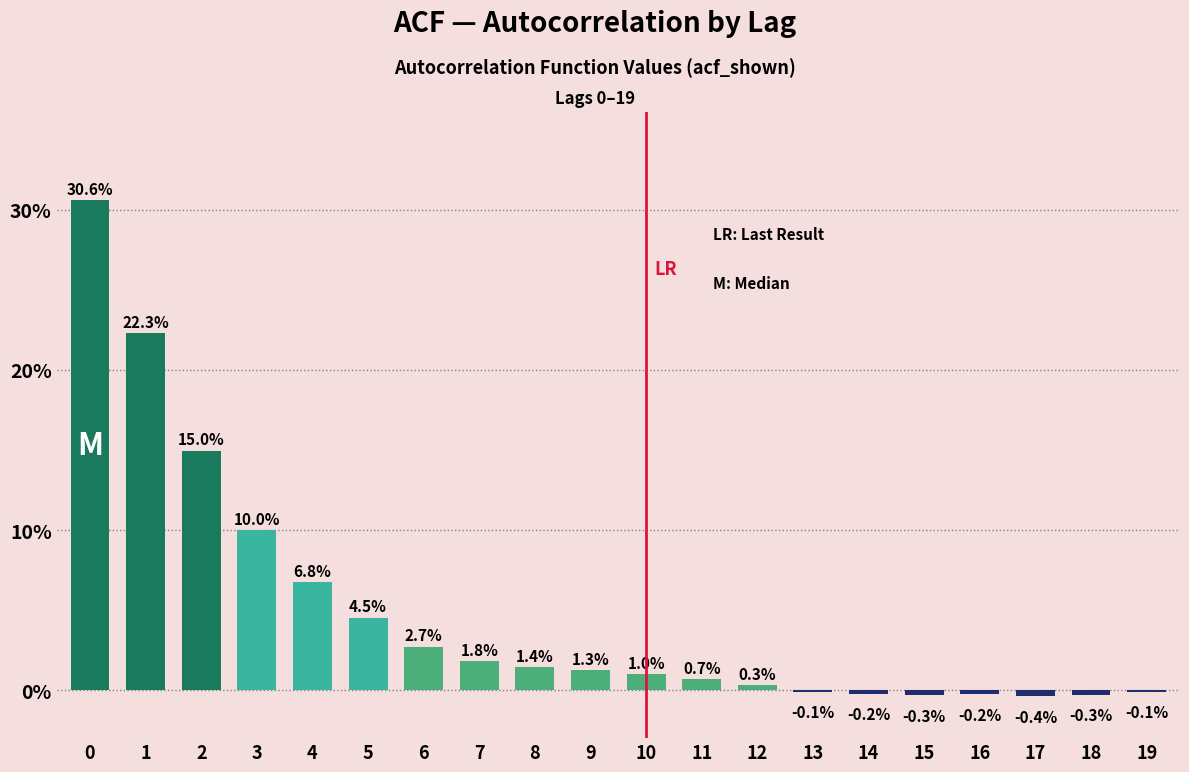

Reading right to left, what are all the values shown in this chart?

19=-0.1	18=-0.3	17=-0.4	16=-0.2	15=-0.3	14=-0.2	13=-0.1	12=0.3	11=0.7	10=1.0	9=1.3	8=1.4	7=1.8	6=2.7	5=4.5	4=6.8	3=10.0	2=15.0	1=22.3	0=30.6